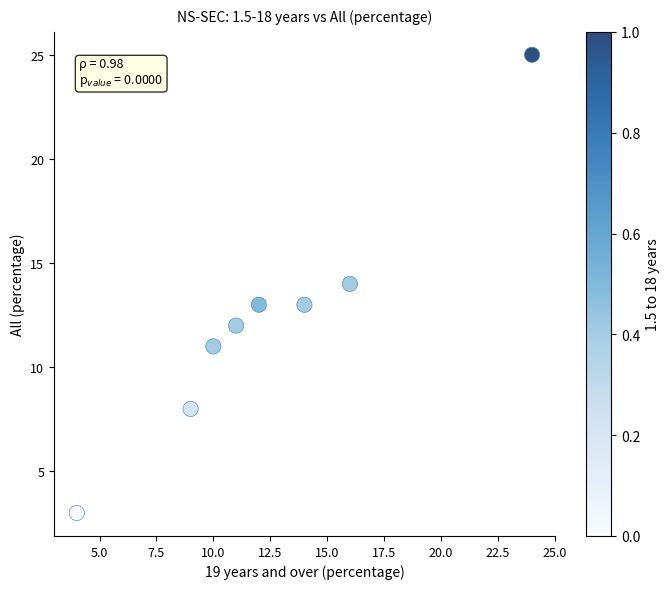

What is the average X value?

12